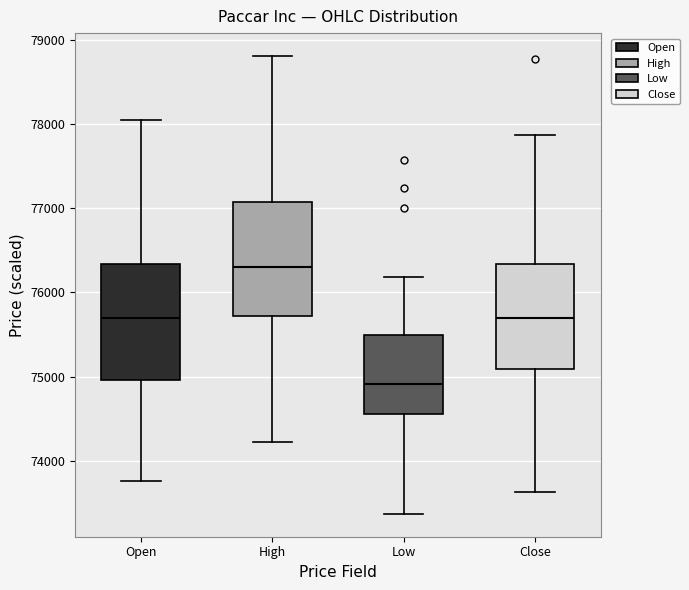

Which box has the lowest median line?

Low